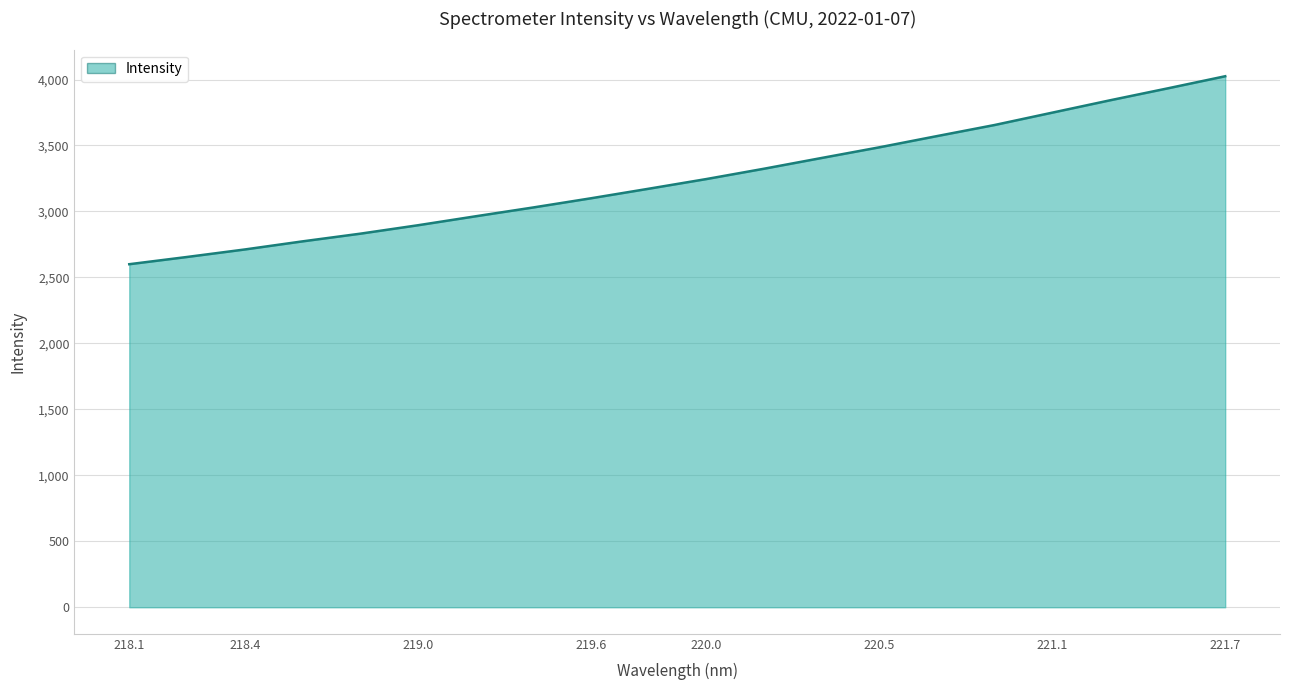

How many lines are shown in the chart?

1